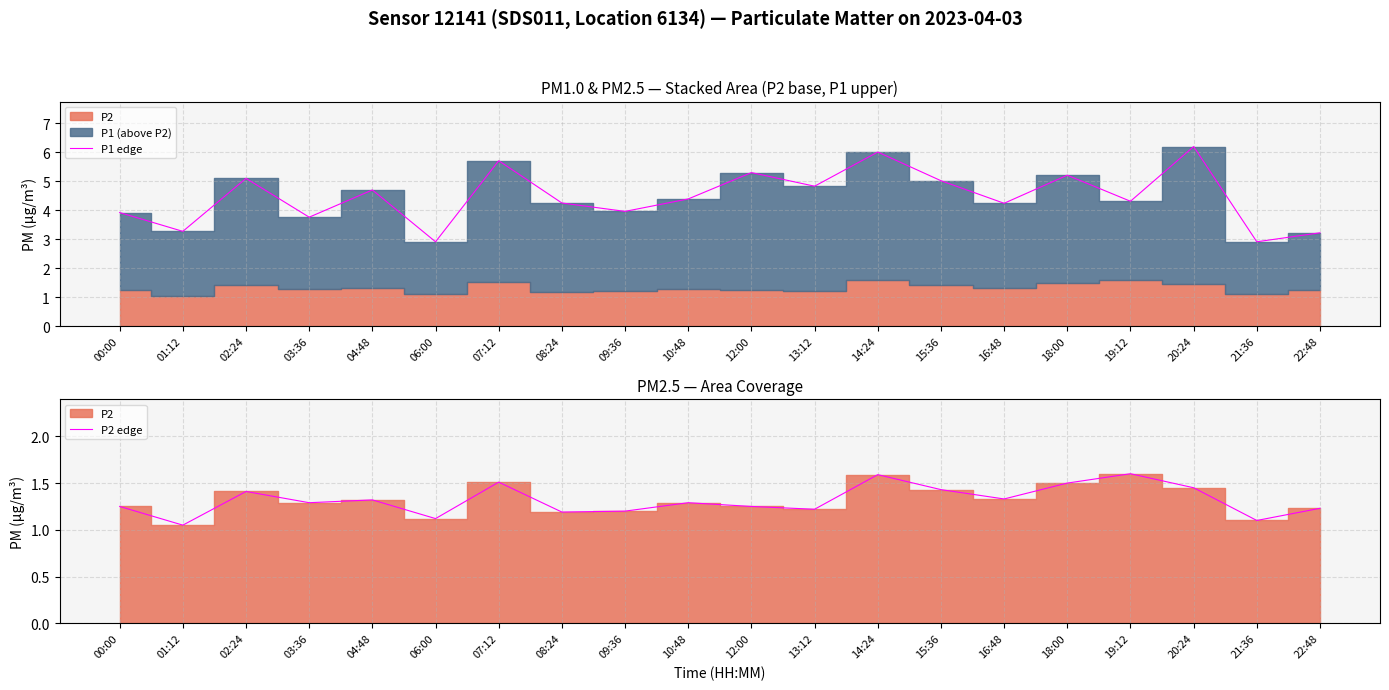

What is the highest value of the P1 edge series?

6.2